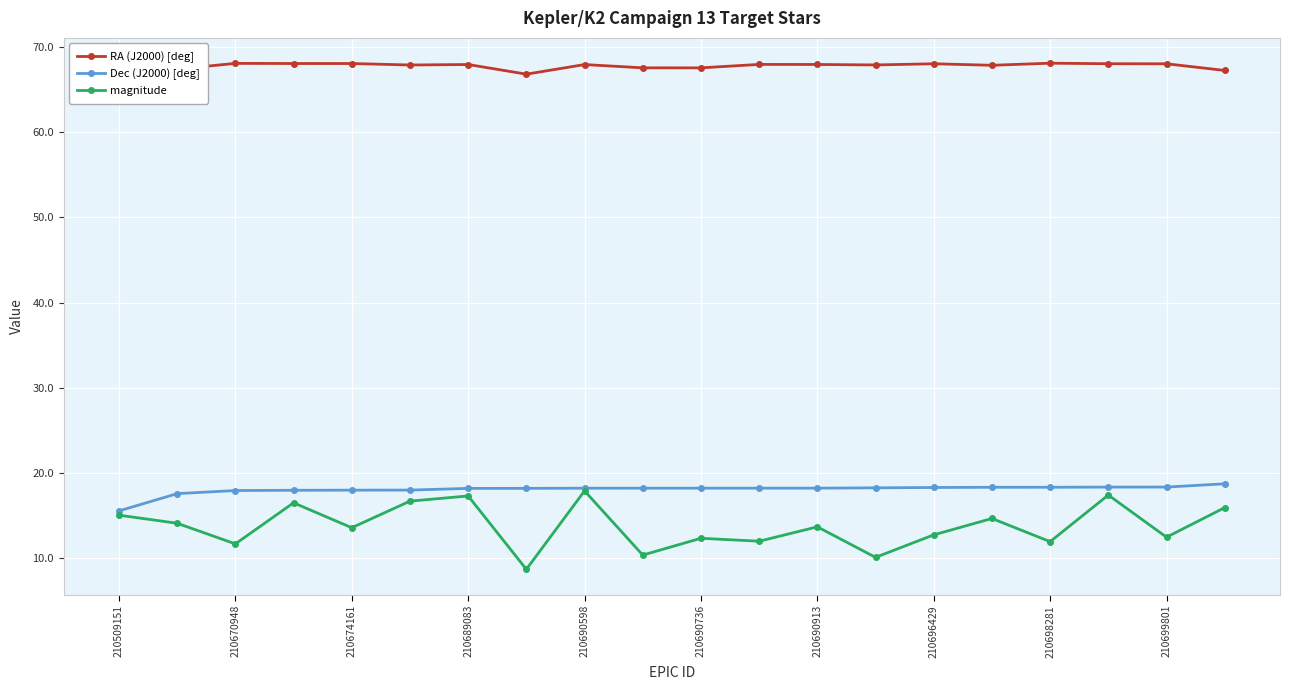

True or false: magnitude has more than 1 interior local peaks.

True